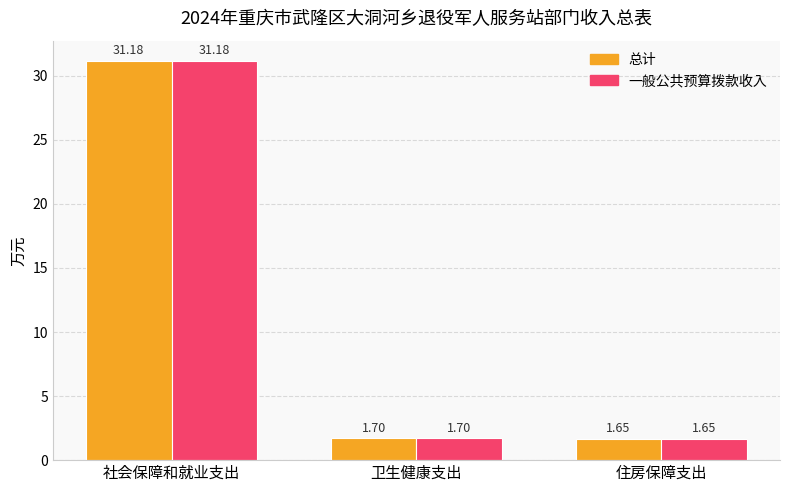

Is it true that 总计 equals 31.2 at 社会保障和就业支出?

True